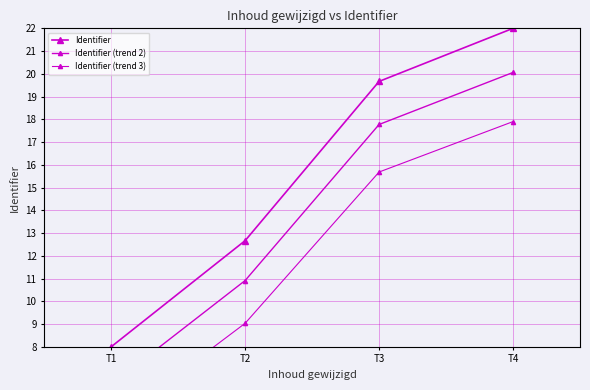

At which label does Identifier (trend 3) reach its peak?

T4